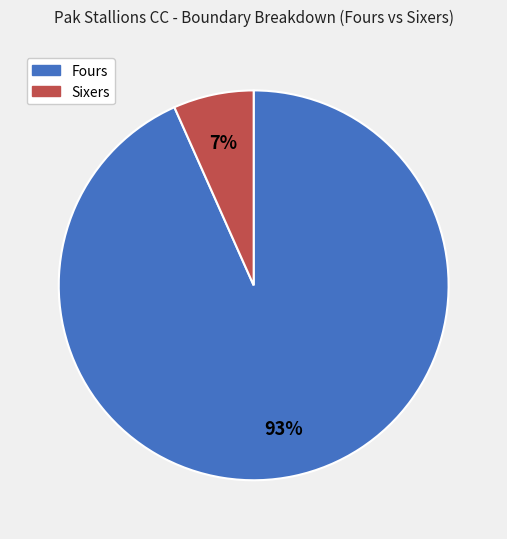

To the nearest percent, what is the average slice percentage?

50%